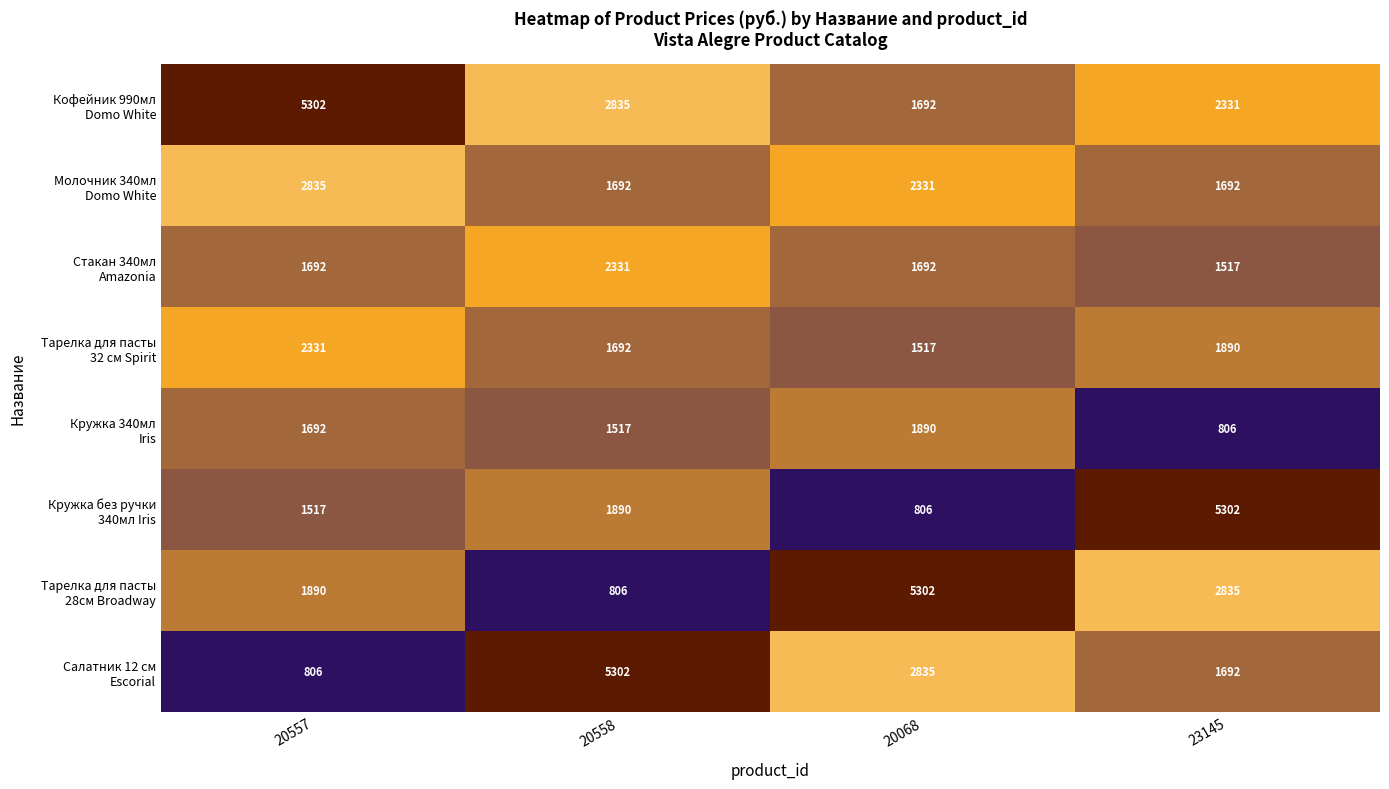

What is the difference between the highest and lowest values at 20068?

4496